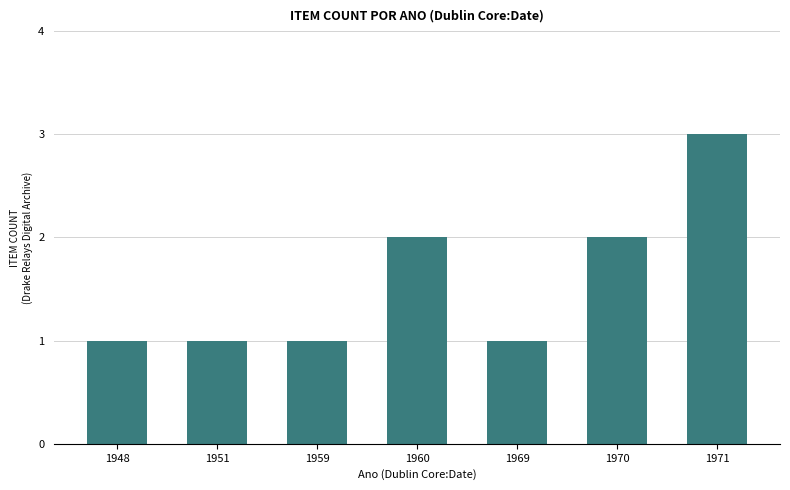

Which category has the highest value across all series?

1971